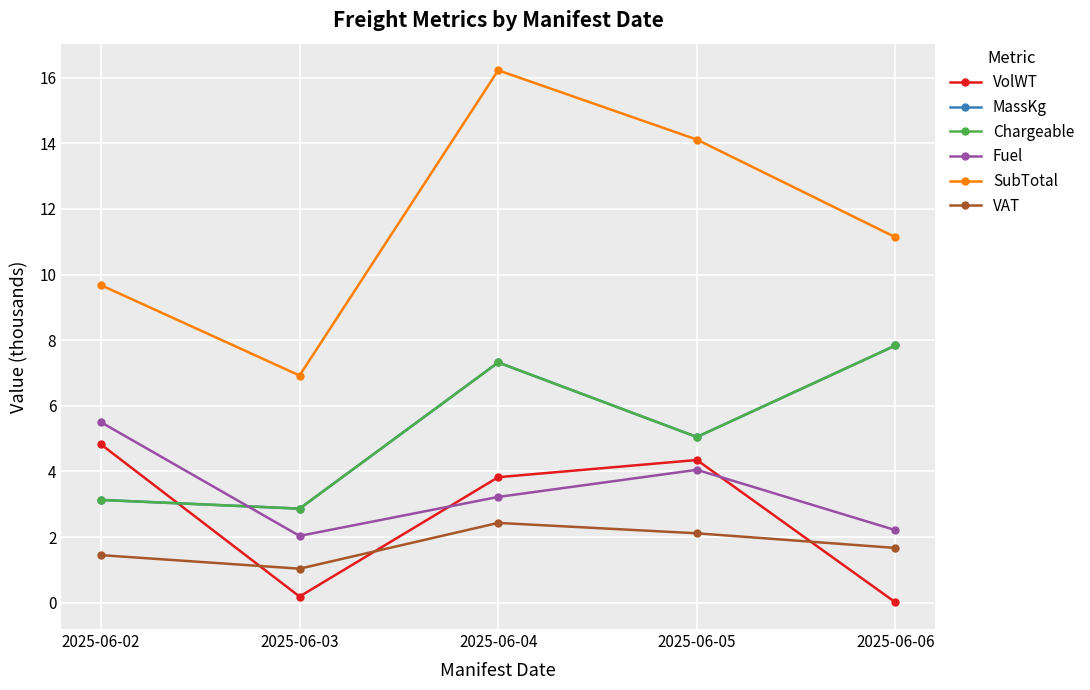

True or false: Chargeable has a value of 3.9 at 2025-06-03.

False